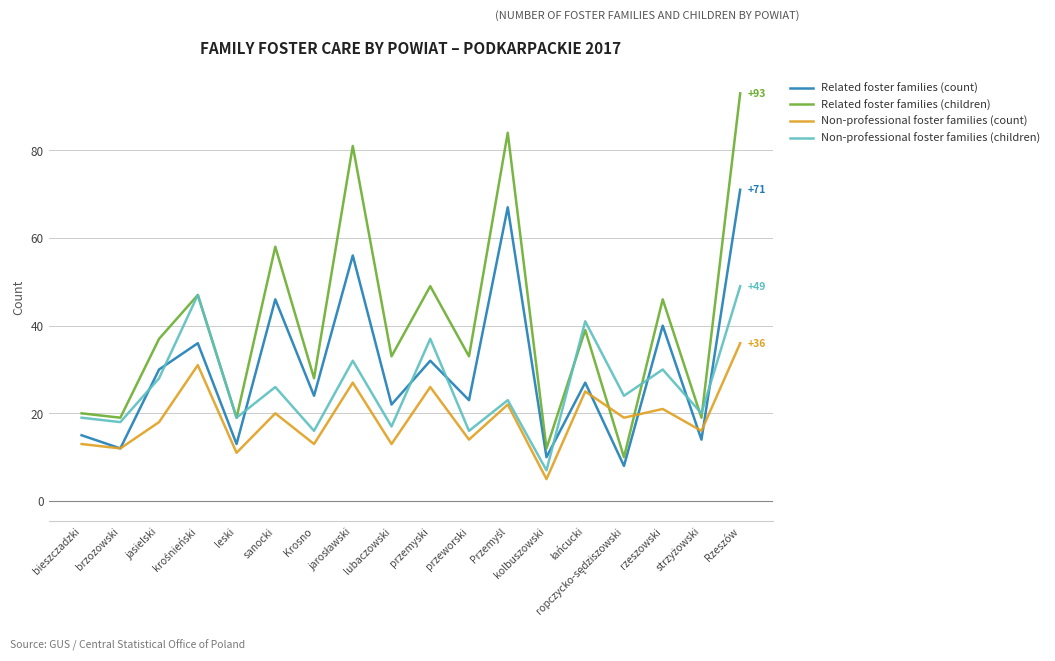

What is the minimum value shown in the chart?

5